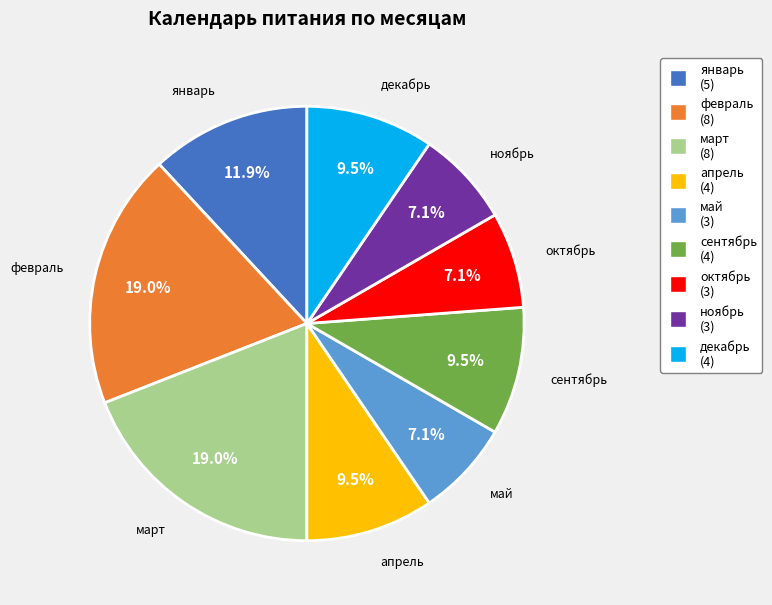

To the nearest percent, what is the difference between the largest and smallest slice percentages?

12%